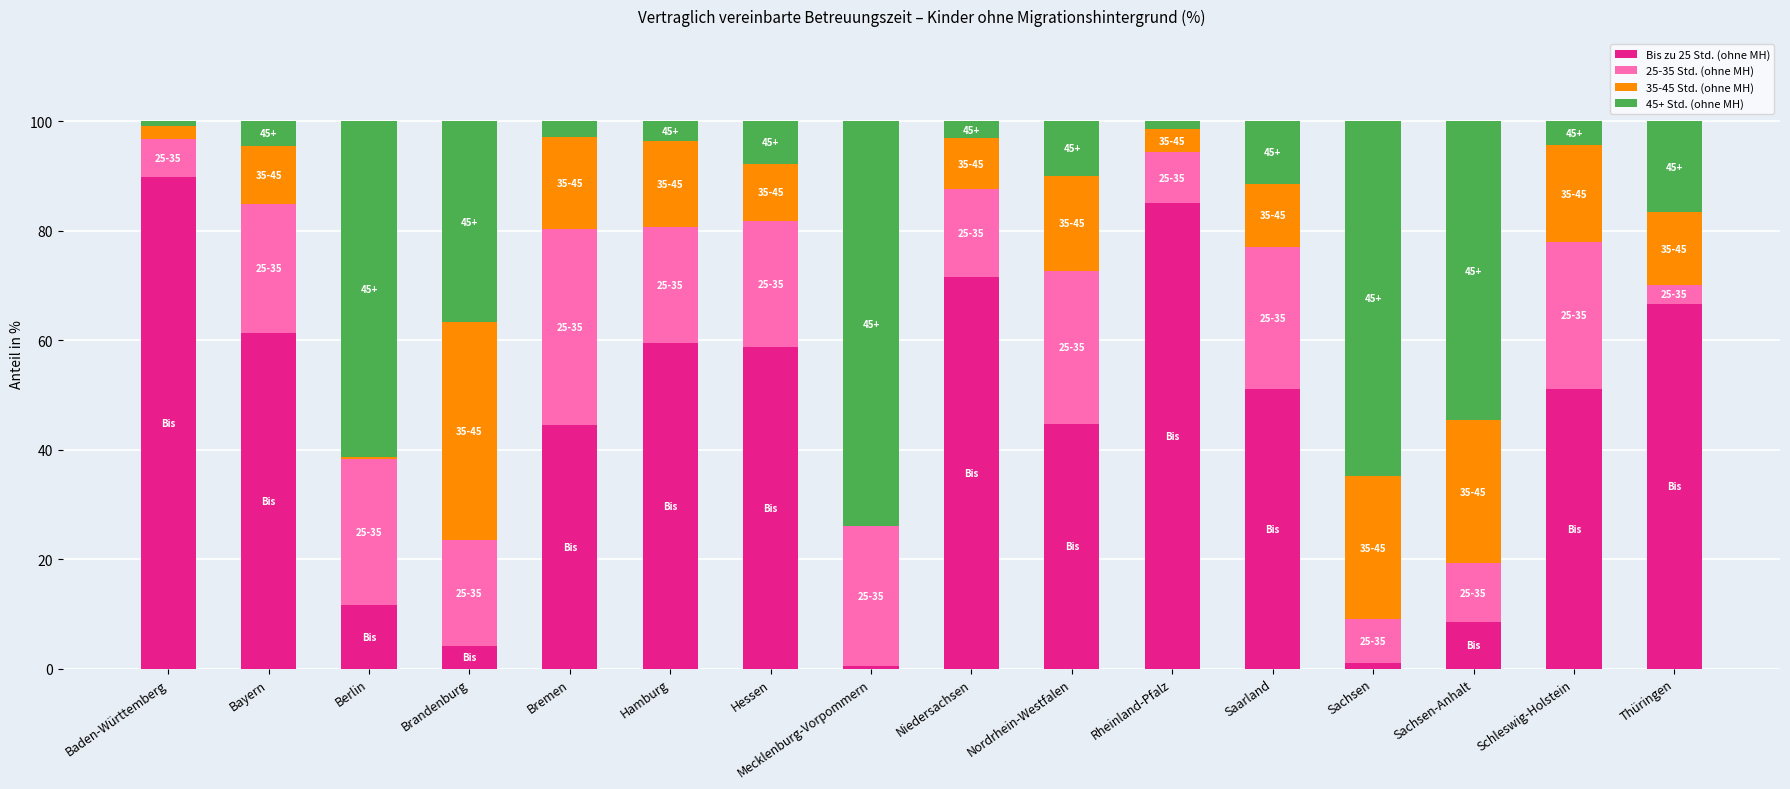

True or false: Bis zu 25 Std. (ohne MH) has a value of 51.0 at Saarland.

True